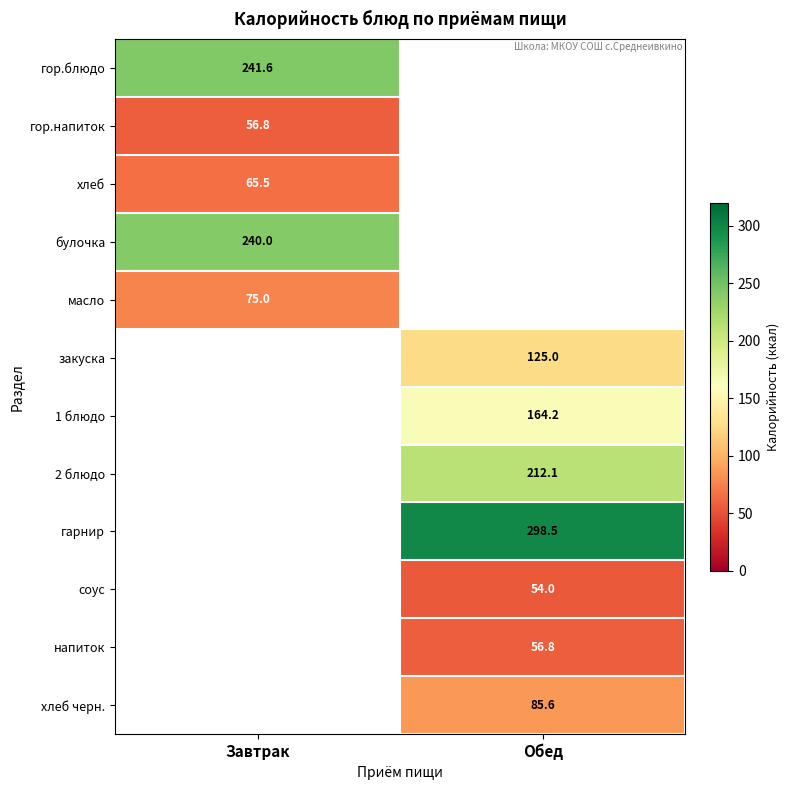

The масло series shows 75.0 at Завтрак. True or false?

True